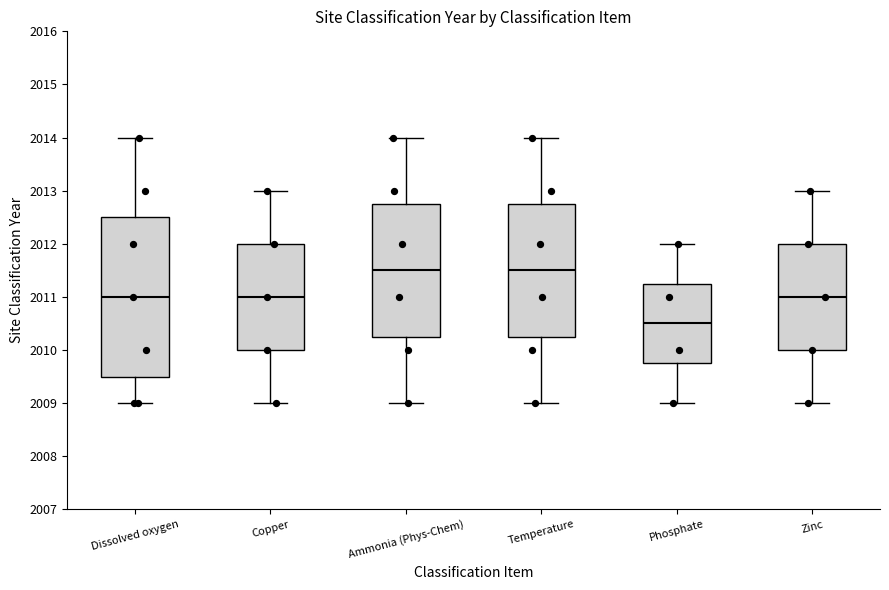

Which box is the tallest, from its lower edge to its upper edge?

Dissolved oxygen